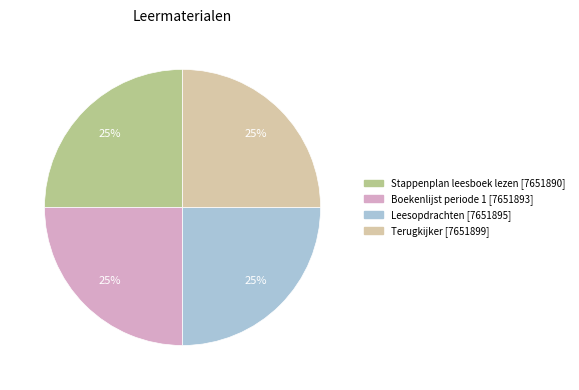

What percentage is the Stappenplan leesboek lezen [7651890] slice, to the nearest percent?

25%